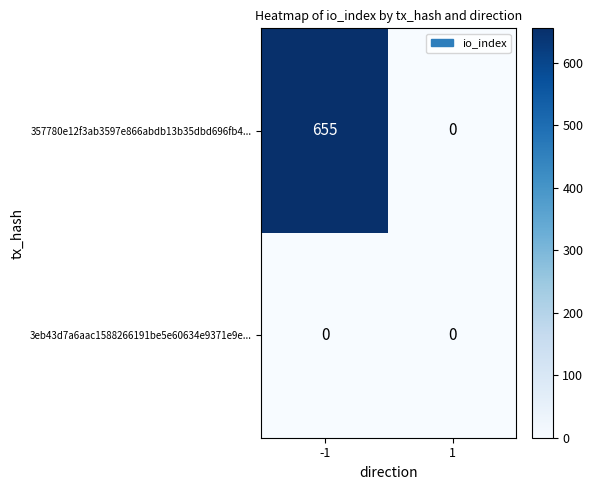

True or false: 357780e12f3ab3597e866abdb13b35dbd696fb4... has a value of 0 at 1.

True